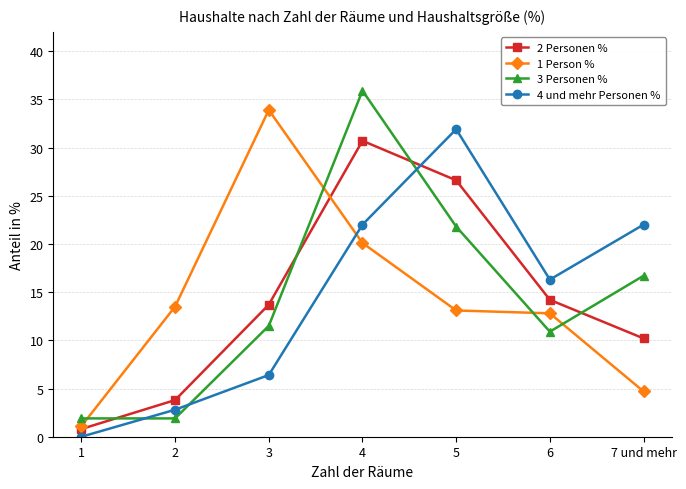

True or false: 3 Personen % has more than 2 interior local peaks.

False